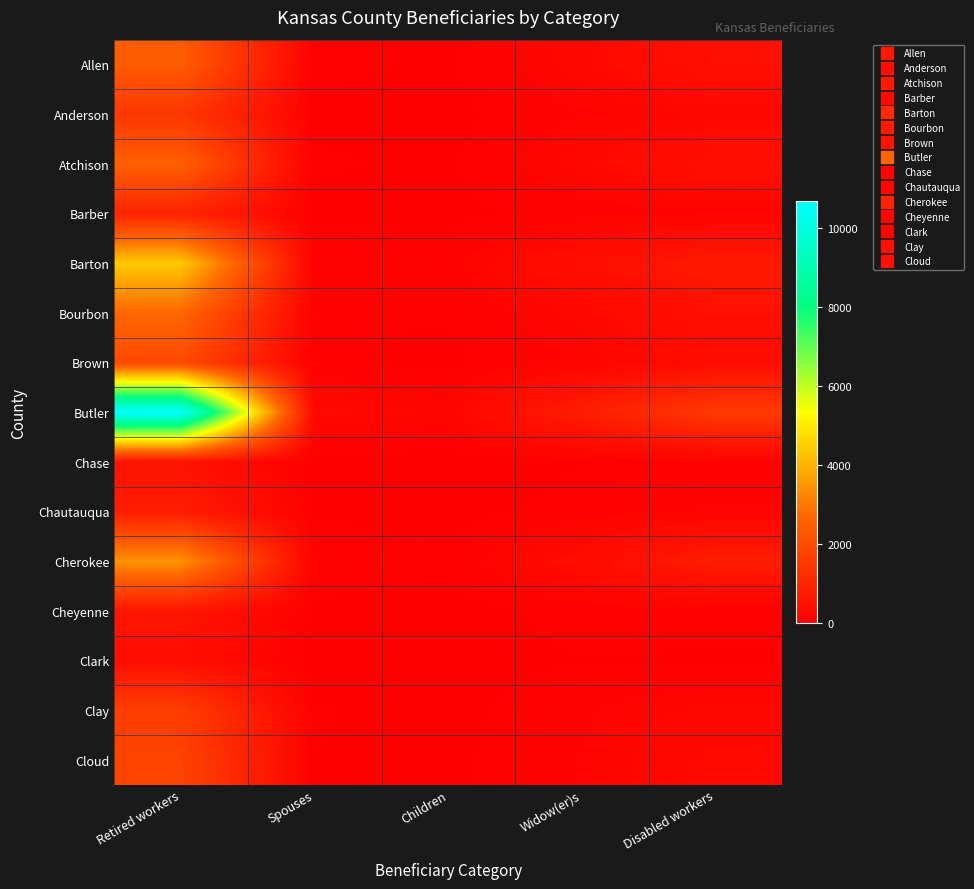

Reading left to right, what are all the values shown in this chart?

Allen: Retired workers=2405	Spouses=55	Children=35	Widow(er)s=205	Disabled workers=440
Anderson: Retired workers=1455	Spouses=30	Children=15	Widow(er)s=120	Disabled workers=180
Atchison: Retired workers=2515	Spouses=50	Children=30	Widow(er)s=210	Disabled workers=435
Barber: Retired workers=960	Spouses=25	Children=20	Widow(er)s=70	Disabled workers=105
Barton: Retired workers=4400	Spouses=95	Children=85	Widow(er)s=390	Disabled workers=680
Bourbon: Retired workers=2700	Spouses=45	Children=50	Widow(er)s=195	Disabled workers=435
Brown: Retired workers=1940	Spouses=55	Children=20	Widow(er)s=135	Disabled workers=330
Butler: Retired workers=10680	Spouses=270	Children=150	Widow(er)s=760	Disabled workers=1520
Chase: Retired workers=485	Spouses=10	Children=0	Widow(er)s=40	Disabled workers=55
Chautauqua: Retired workers=770	Spouses=30	Children=15	Widow(er)s=65	Disabled workers=135
Cherokee: Retired workers=3475	Spouses=100	Children=50	Widow(er)s=325	Disabled workers=745
Cheyenne: Retired workers=590	Spouses=20	Children=10	Widow(er)s=70	Disabled workers=60
Clark: Retired workers=365	Spouses=5	Children=5	Widow(er)s=40	Disabled workers=35
Clay: Retired workers=1635	Spouses=50	Children=10	Widow(er)s=115	Disabled workers=200
Cloud: Retired workers=1770	Spouses=40	Children=20	Widow(er)s=125	Disabled workers=245